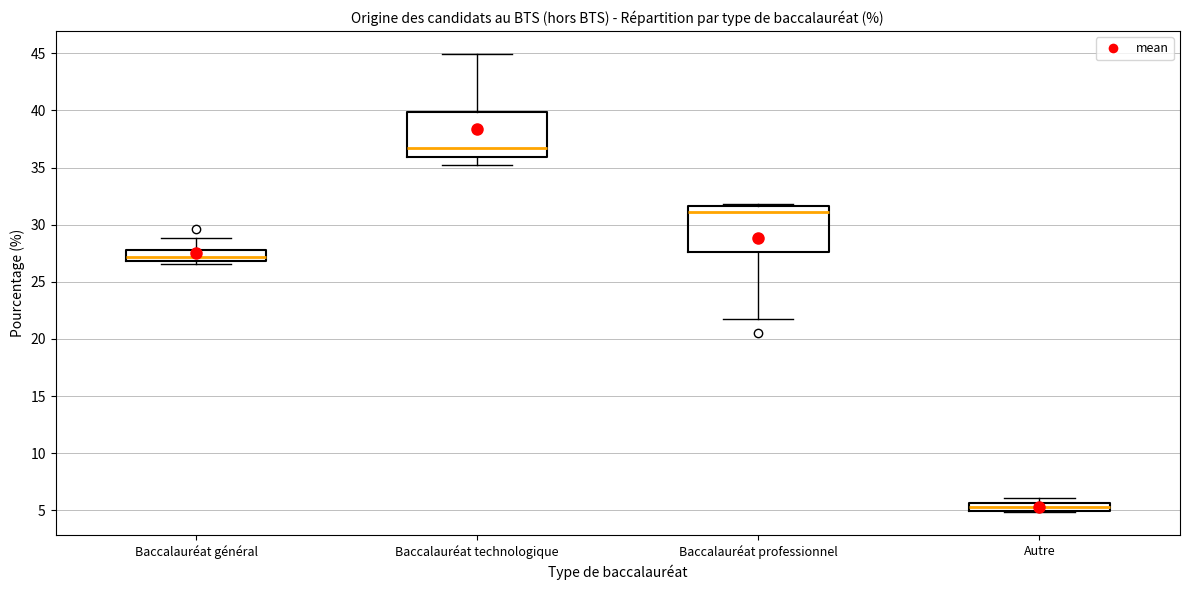

Where is the upper edge of the box for Autre on the y-axis? The values are not printed on the chart, so give them approximately, as read against the axis.

5.5